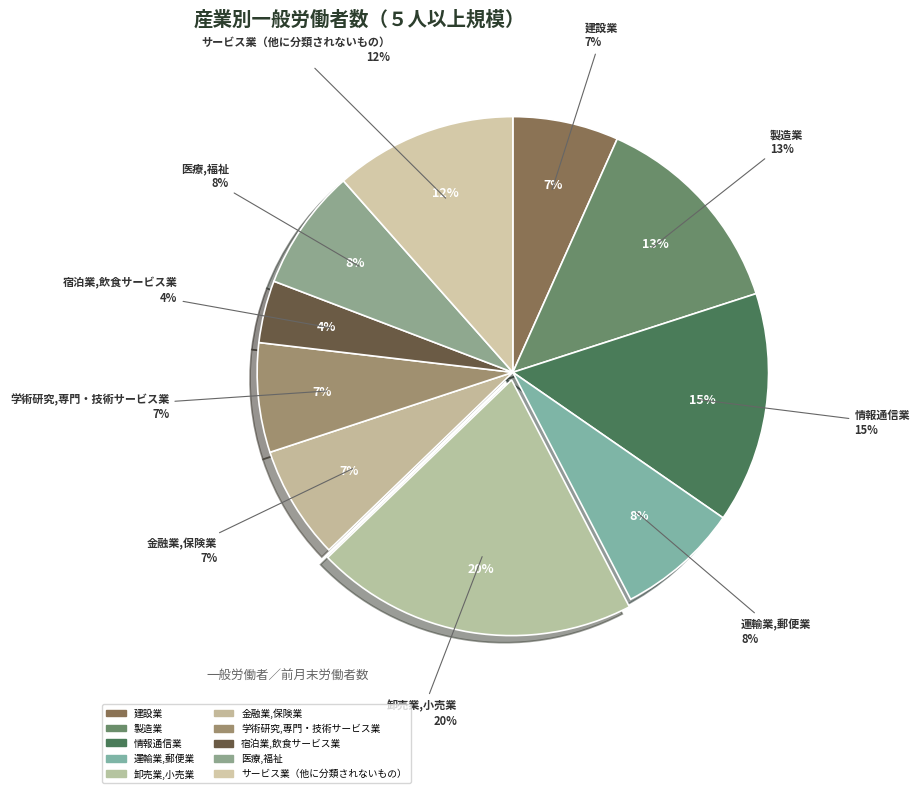

Which has a higher value, 宿泊業,飲食サービス業 or 医療,福祉?

医療,福祉